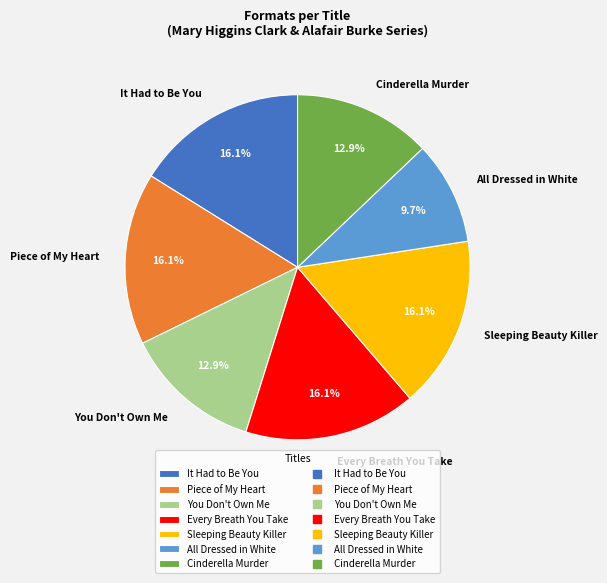

What is the smallest slice in the pie chart?

All Dressed in White